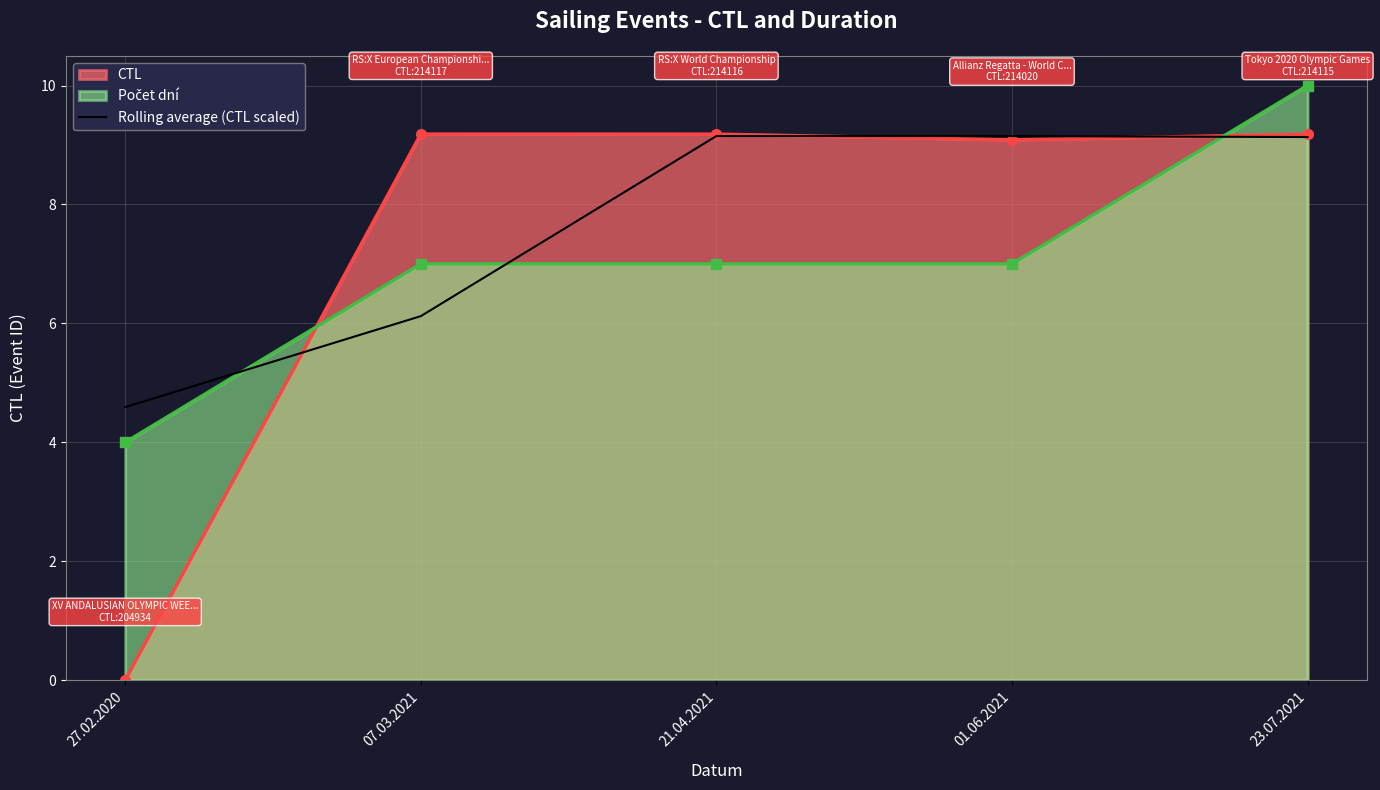

What position from the right is 07.03.2021?

4